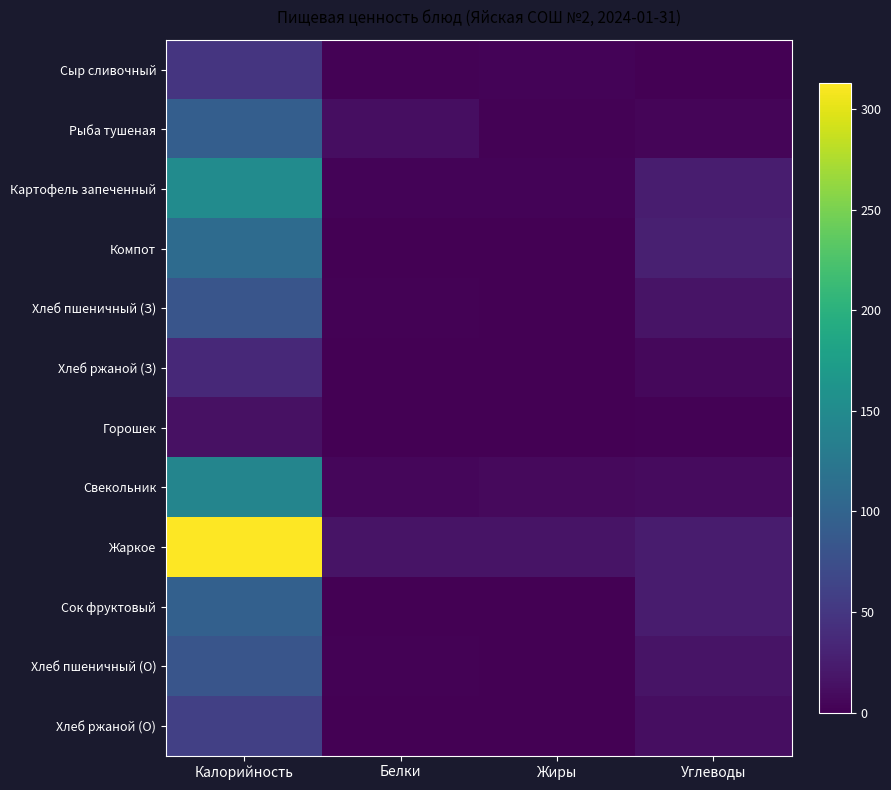

How many data points does each series have?

4